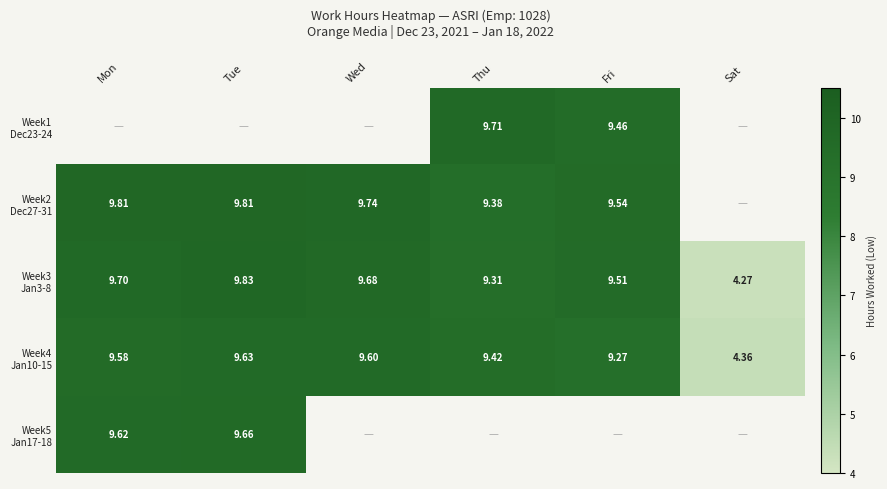

Which series has the widest spread of values?

Week3 Jan3-8